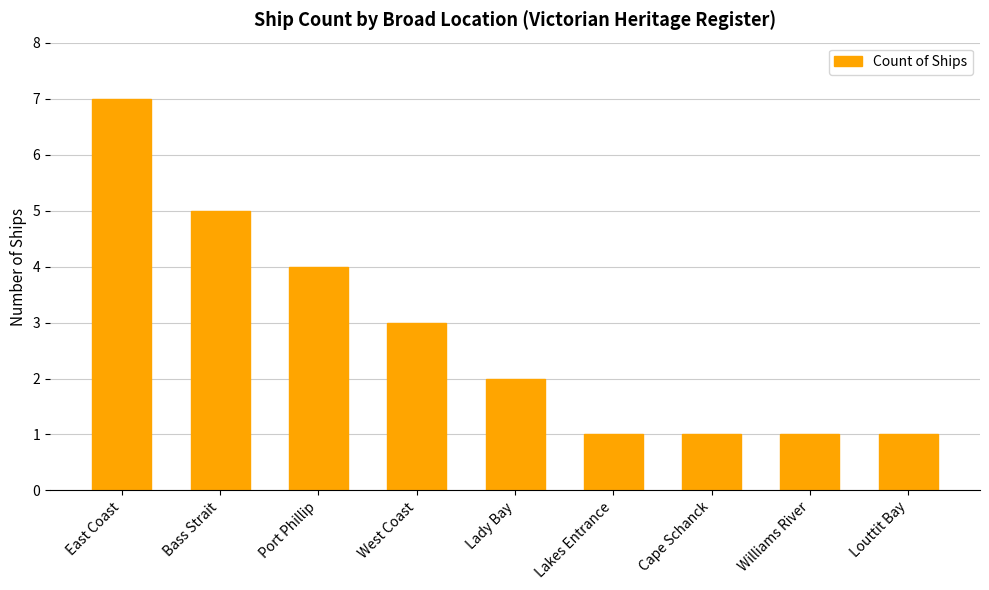

How many bars are there in total?

9